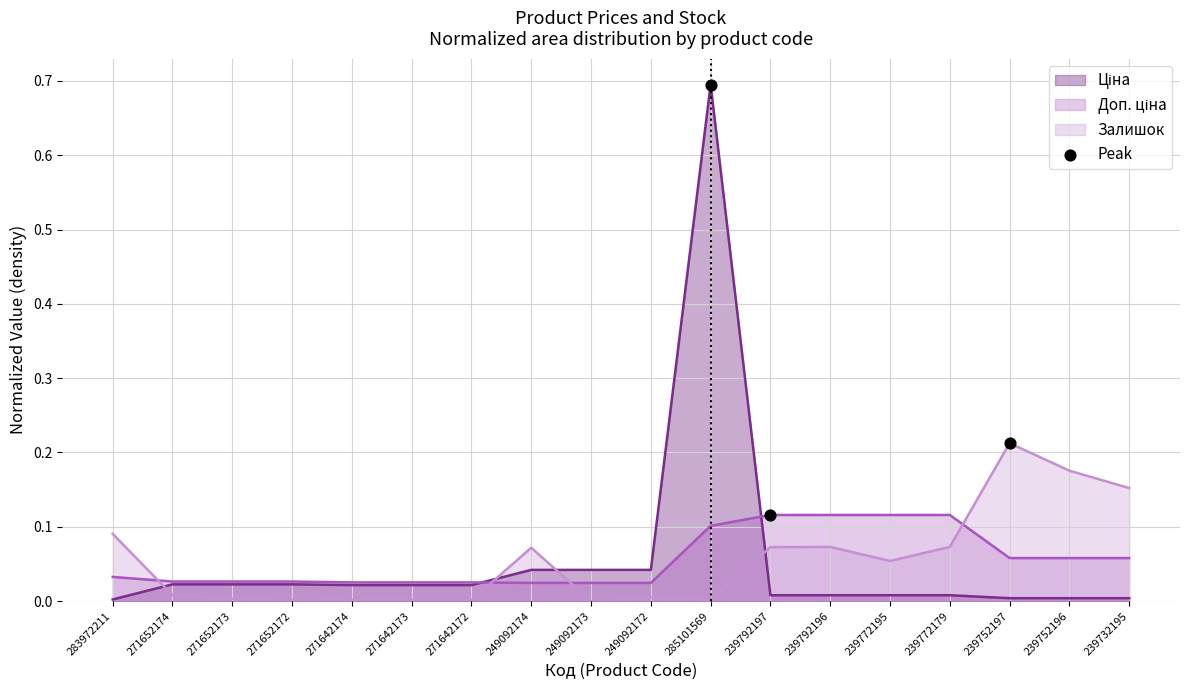

What are all the series names shown in the legend?

Ціна, Доп. ціна, Залишок